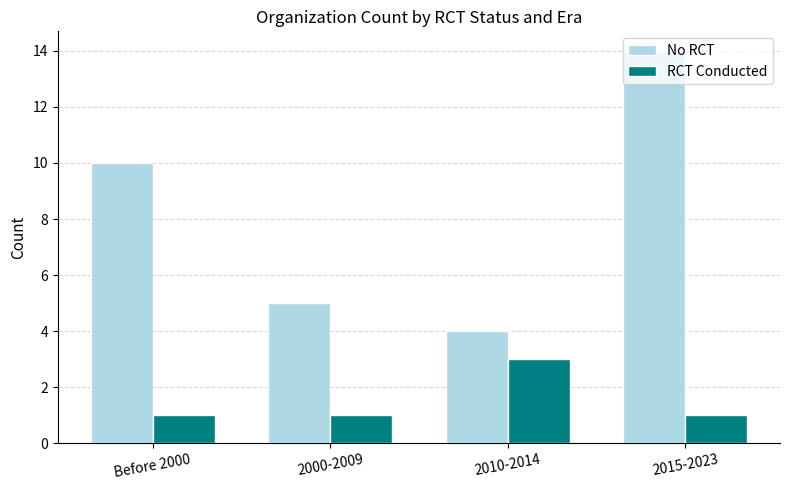

What position from the left is 2010-2014?

3